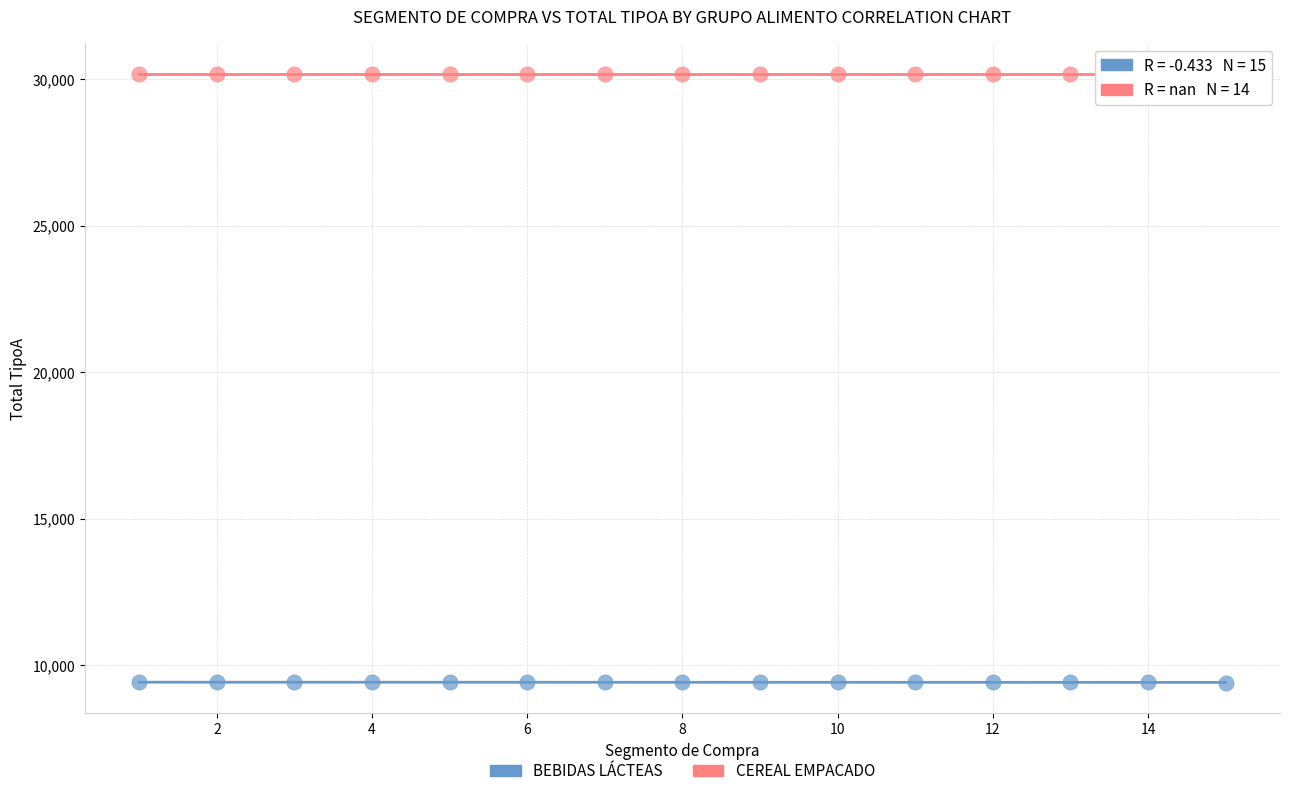

Which series contains the highest Y value?

CEREAL EMPACADO